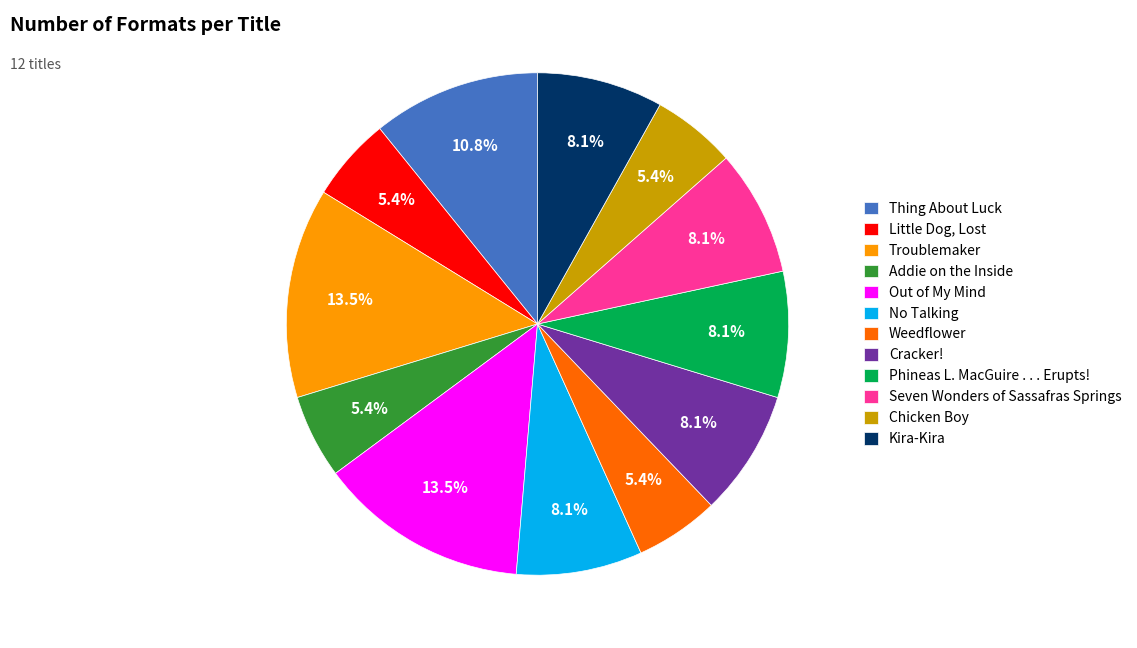

How much of the chart is everything except Addie on the Inside?

94.6%